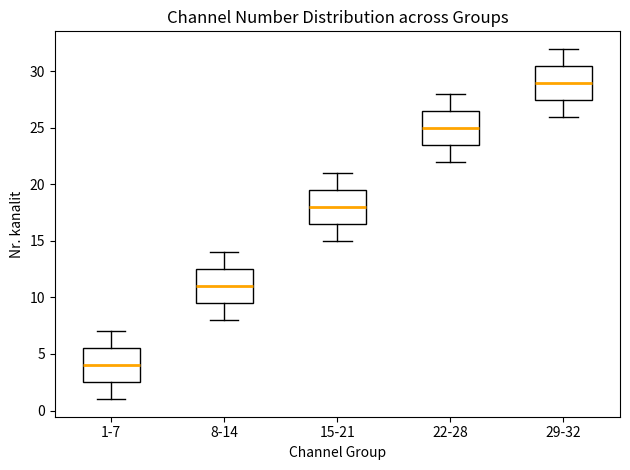

Reading left to right, transcribe this box plot: for each box, give where its median line is, the range the box spans, and where its two whiskers end, as read against the y-axis. The values are not printed on the chart, so give them approximately, as read against the axis.

1-7: median 4.0, box 2.5 to 5.5, whiskers 1.0 to 7.0
8-14: median 11.0, box 9.5 to 12.5, whiskers 8.0 to 14.0
15-21: median 18.0, box 16.5 to 19.5, whiskers 15.0 to 21.0
22-28: median 25.0, box 23.5 to 26.5, whiskers 22.0 to 28.0
29-32: median 29.0, box 27.5 to 30.5, whiskers 26.0 to 32.0